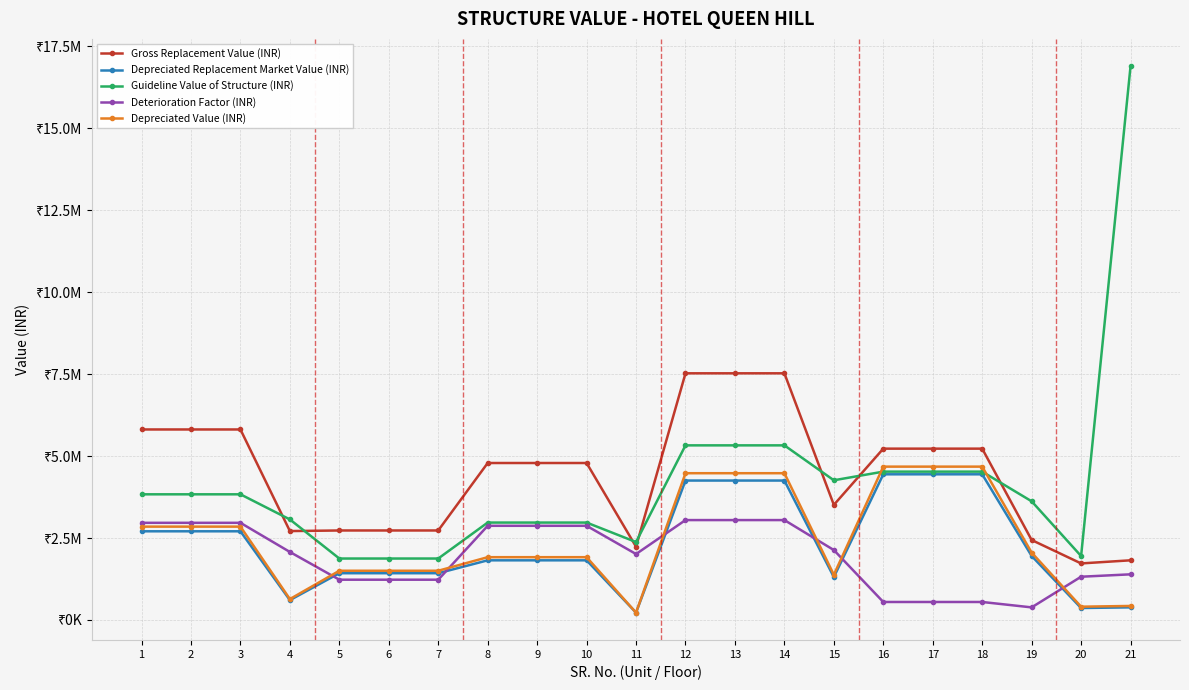

What is the value of the Guideline Value of Structure (INR) point at the 4th from the left?

3066376.8